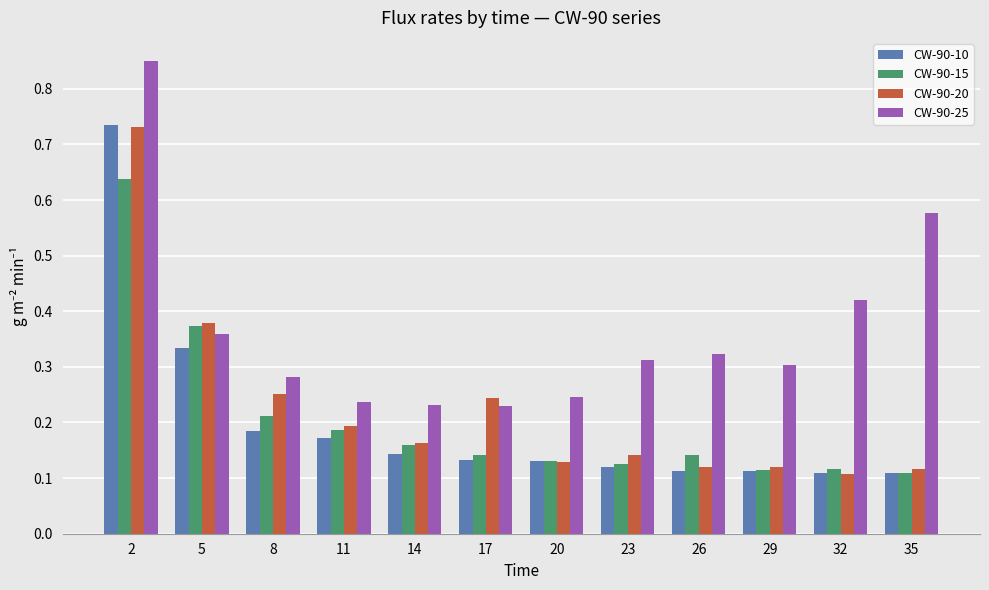

Does the chart contain stacked bars?

No